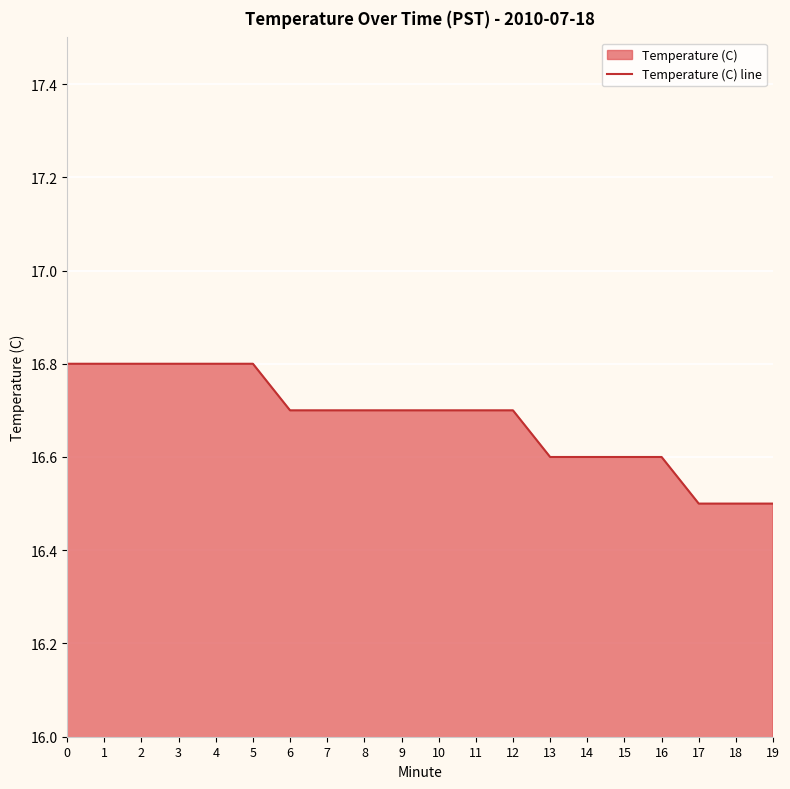

What is the sum of the values at 6 and 16?

33.3